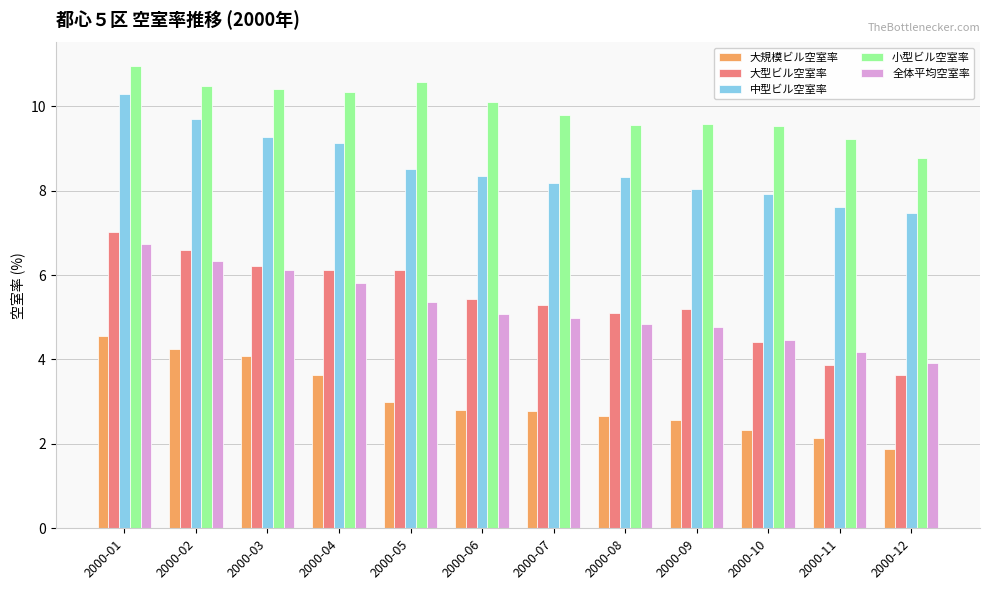

How many series are shown in this chart?

5